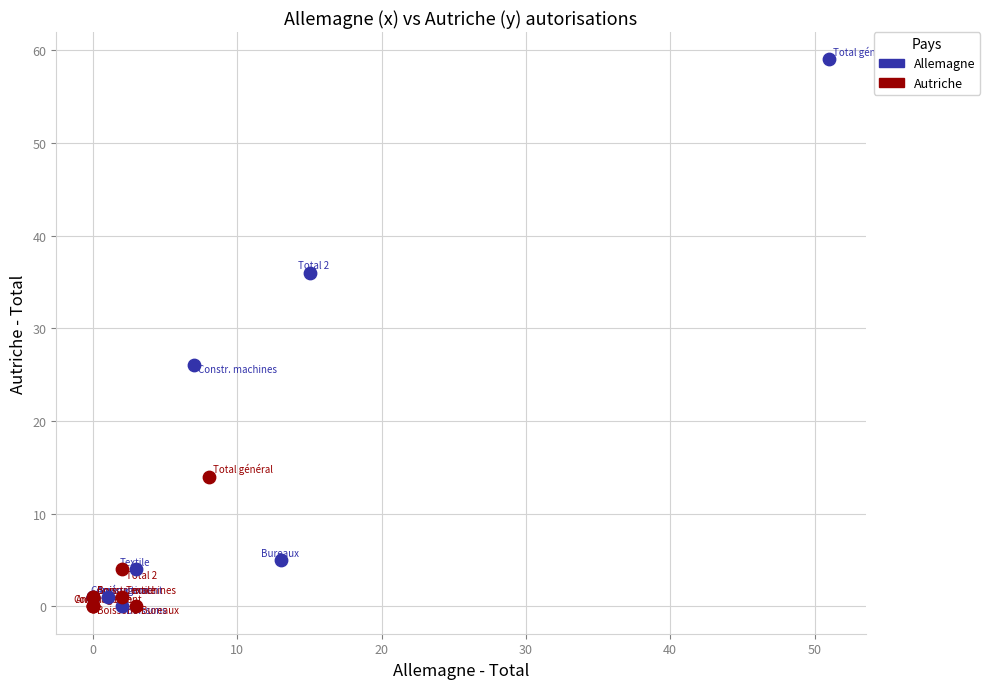

What are all the series names shown in the legend?

Allemagne, Autriche